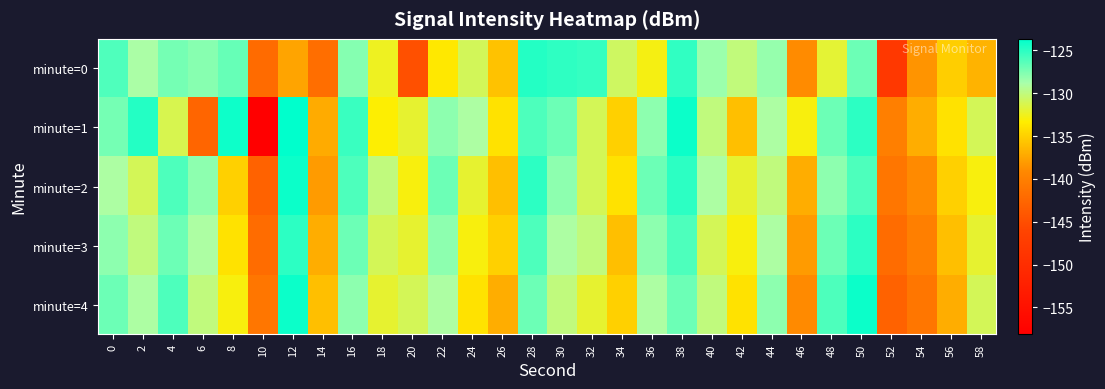

What is the spread (max minus min) of values at 10?

17.1